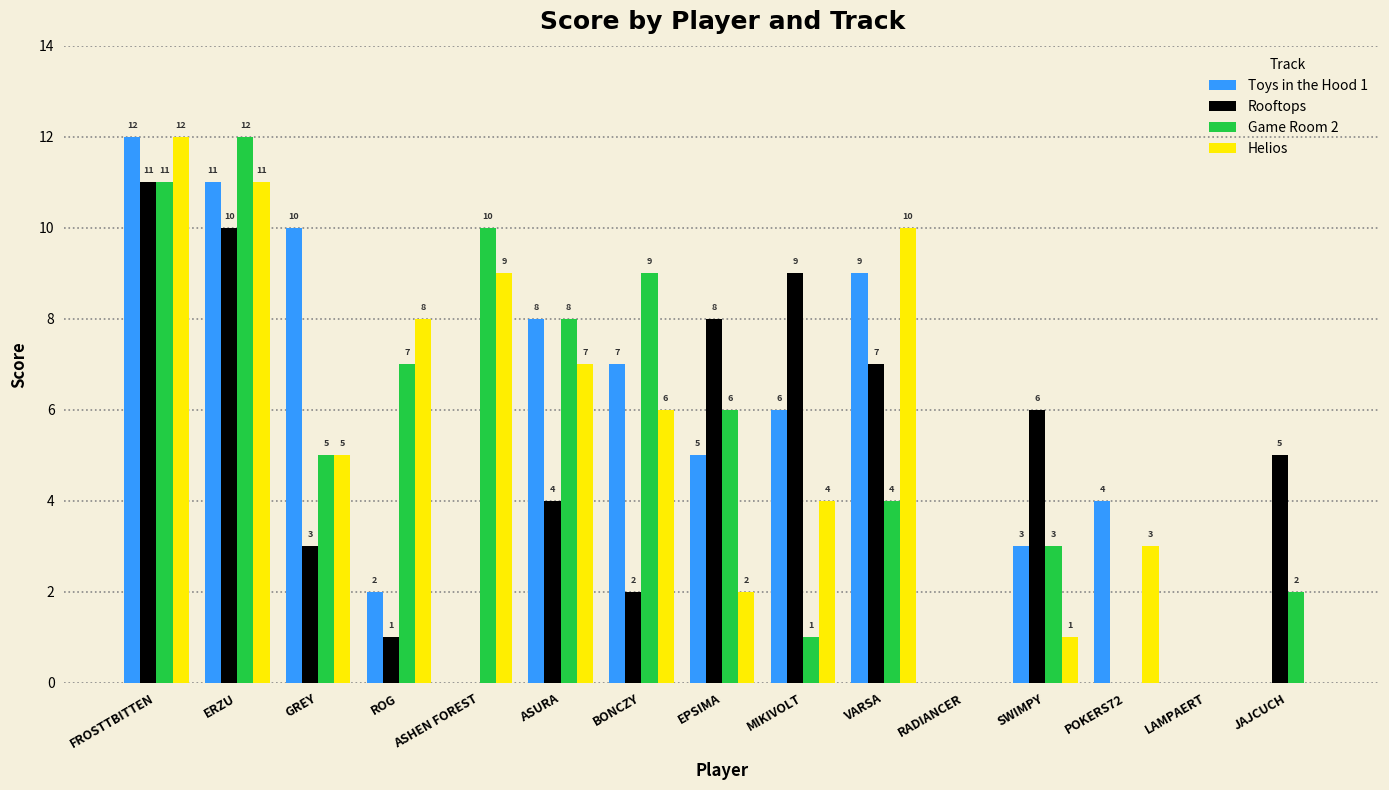

True or false: Toys in the Hood 1 has a value of 0 at JAJCUCH.

True